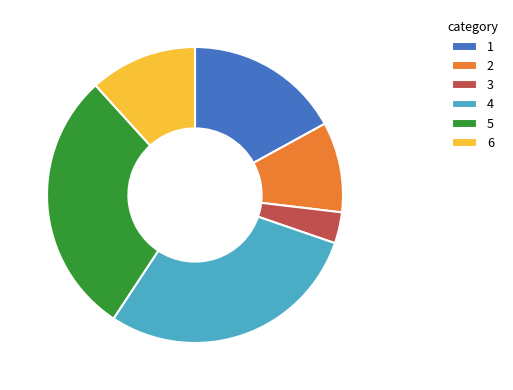

Which category has the smallest portion of the pie?

3